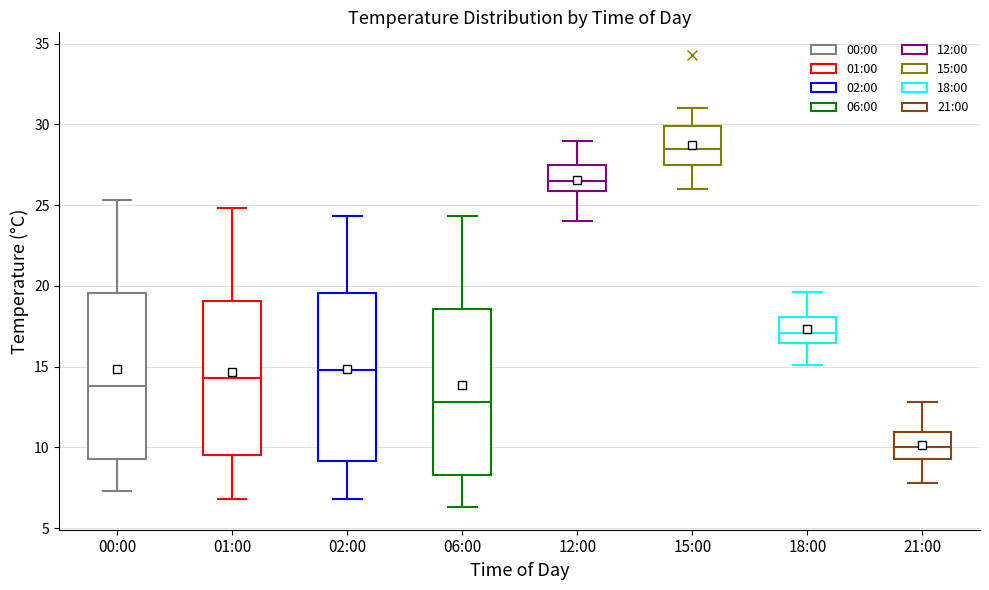

Where is the lower edge of the box for 12:00 on the y-axis? The values are not printed on the chart, so give them approximately, as read against the axis.

26.0